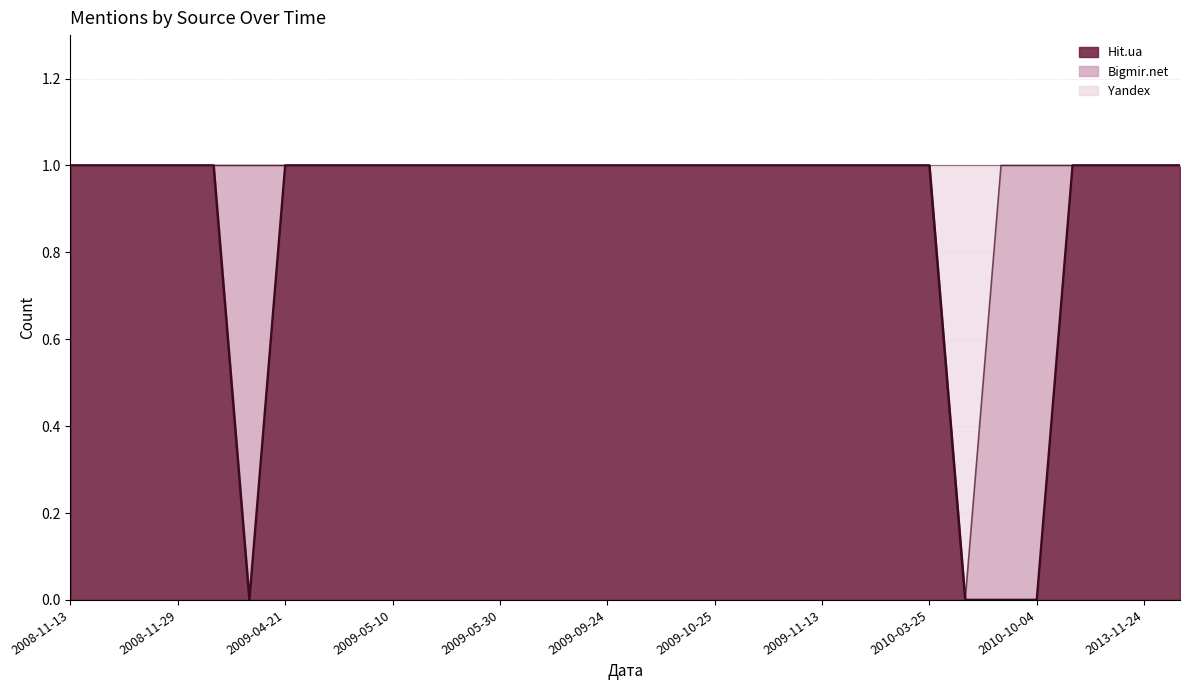

What is the label of the 2nd point from the right?

2013-11-24